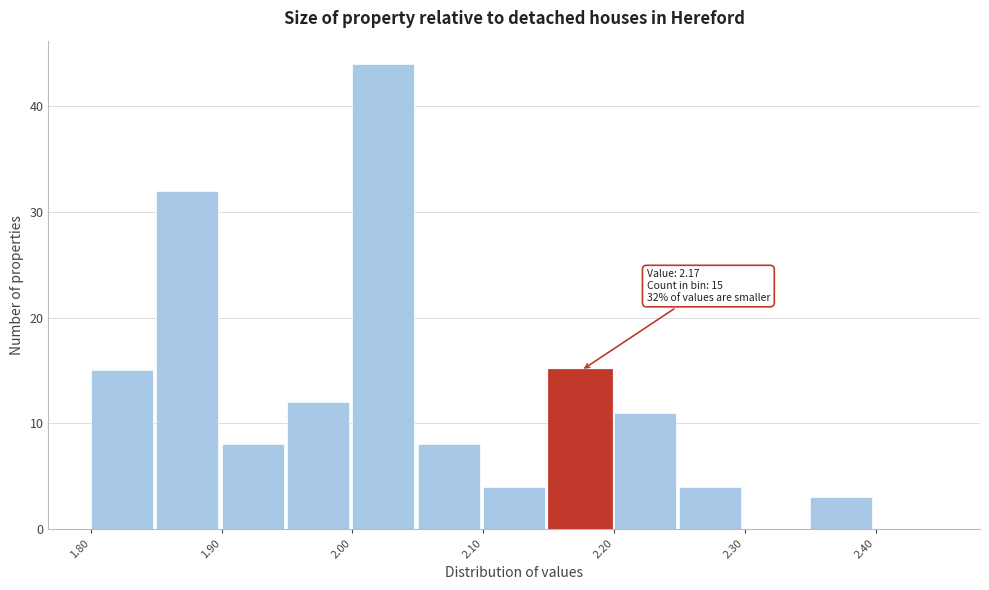

Which range on the x-axis has the tallest bar?

2.00 to 2.05